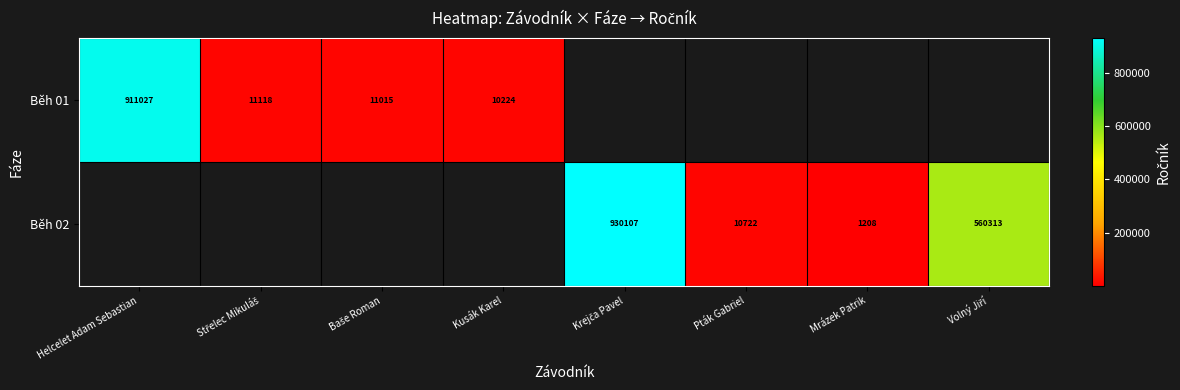

The Běh 01 series shows 1203972 at Helcelet Adam Sebastian. True or false?

False